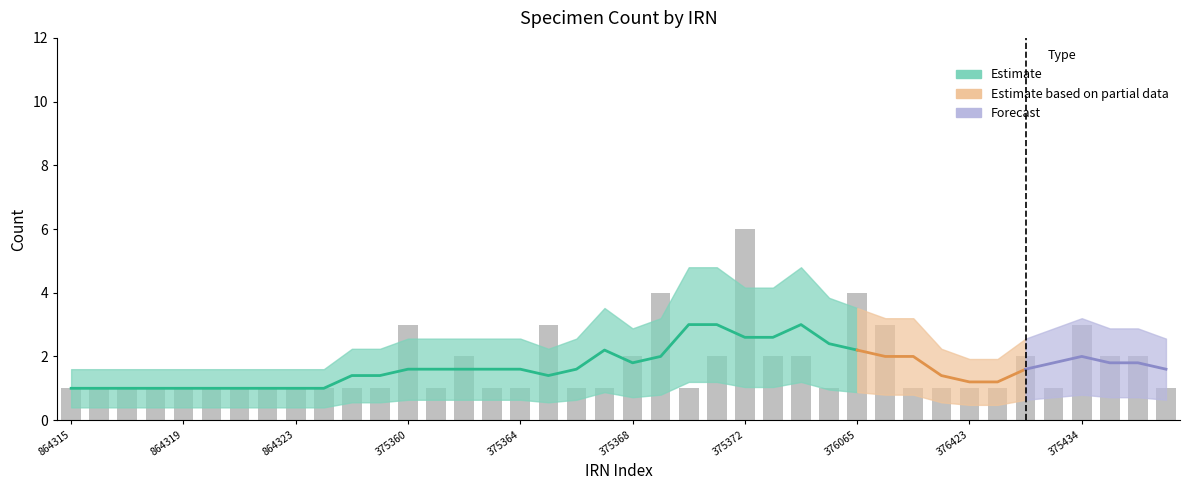

What is the change in value from 864321 to 375373?

+1